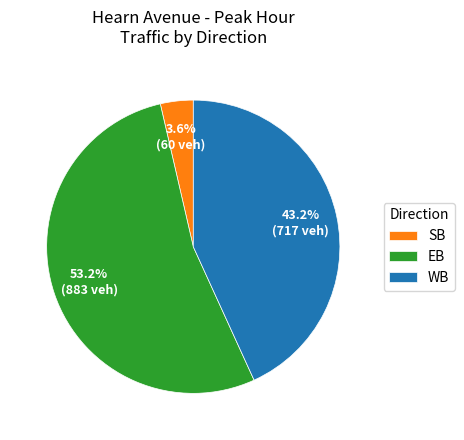

What is the largest slice in the pie chart?

EB